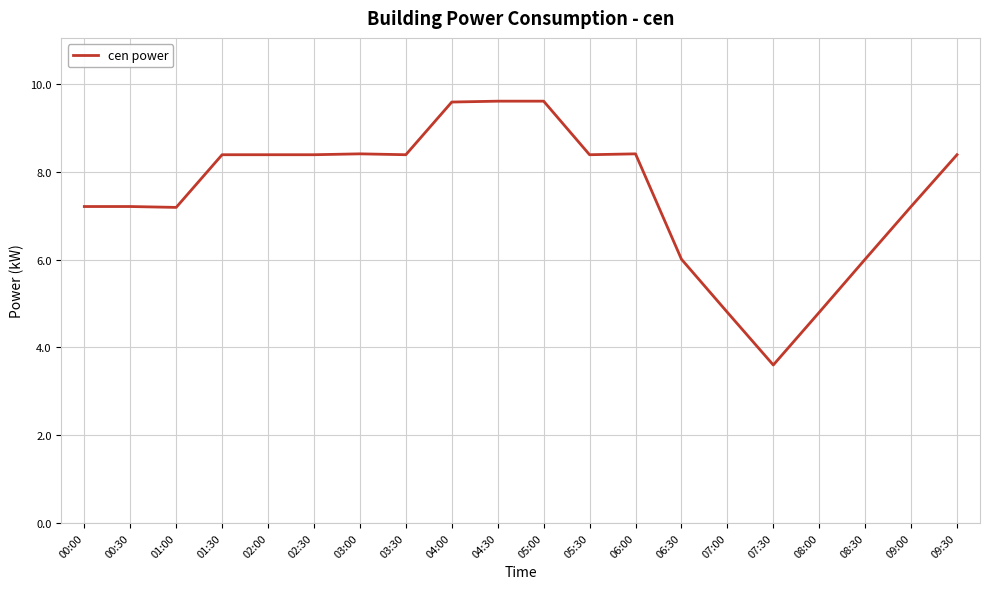

Reading left to right, what are all the values shown in this chart?

00:00=7.2	00:30=7.2	01:00=7.2	01:30=8.4	02:00=8.4	02:30=8.4	03:00=8.4	03:30=8.4	04:00=9.6	04:30=9.6	05:00=9.6	05:30=8.4	06:00=8.4	06:30=6.0	07:00=4.8	07:30=3.6	08:00=4.8	08:30=6.0	09:00=7.2	09:30=8.4